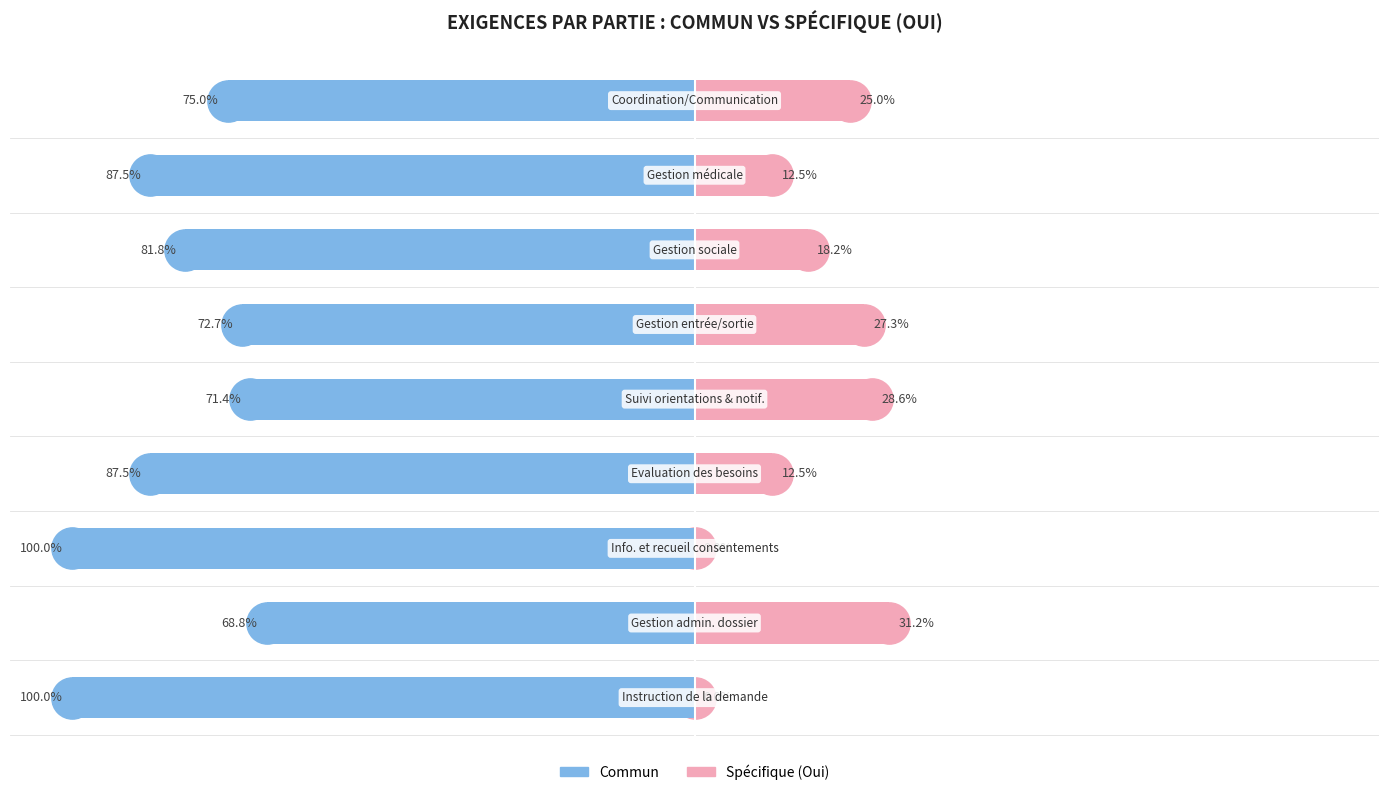

What is the spread (max minus min) of values at 6?

100.0